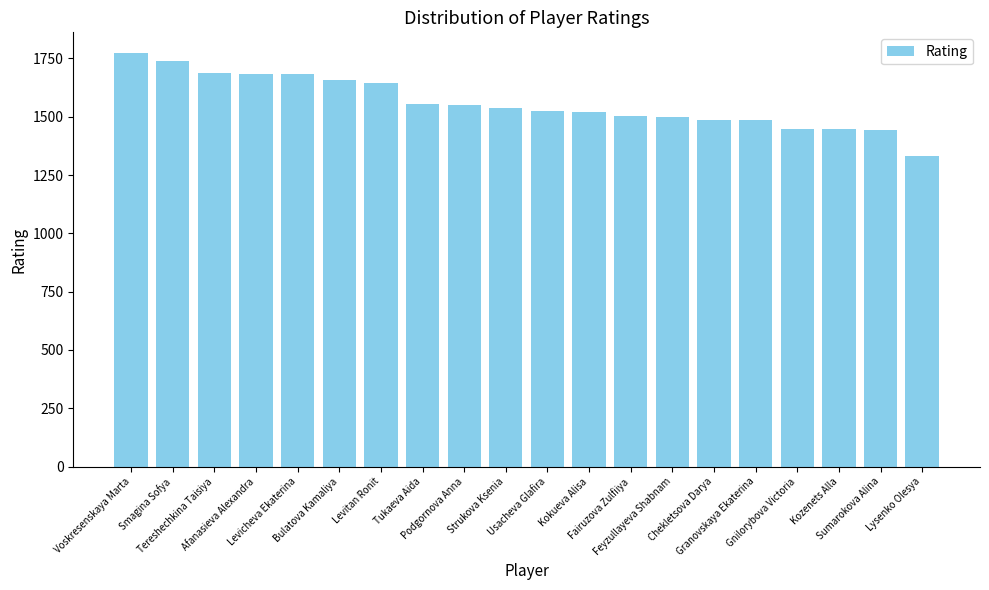

What is the value of the 15th bar from the left?

1487